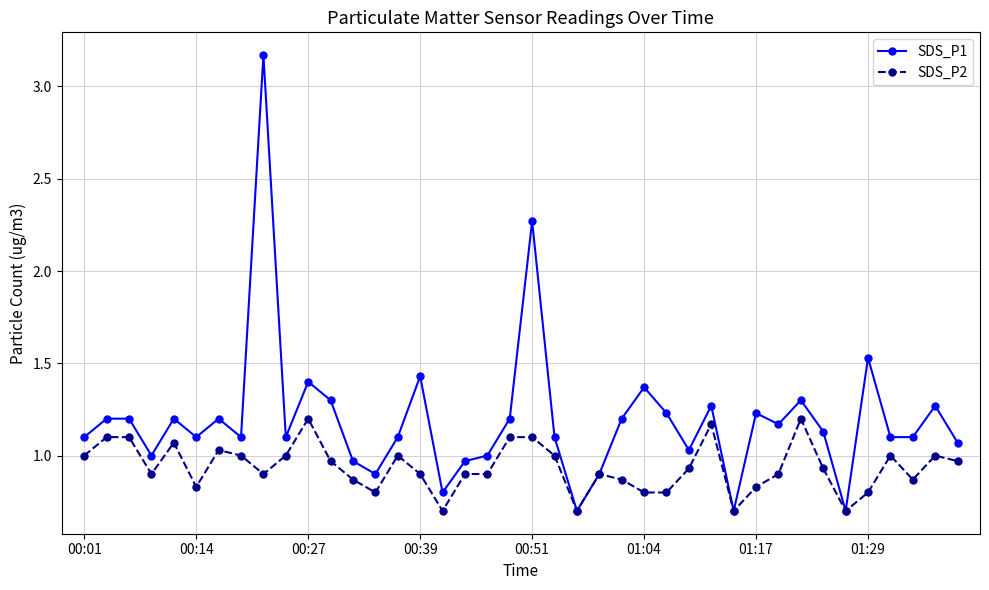

What is the lowest value of the SDS_P2 series?

0.7